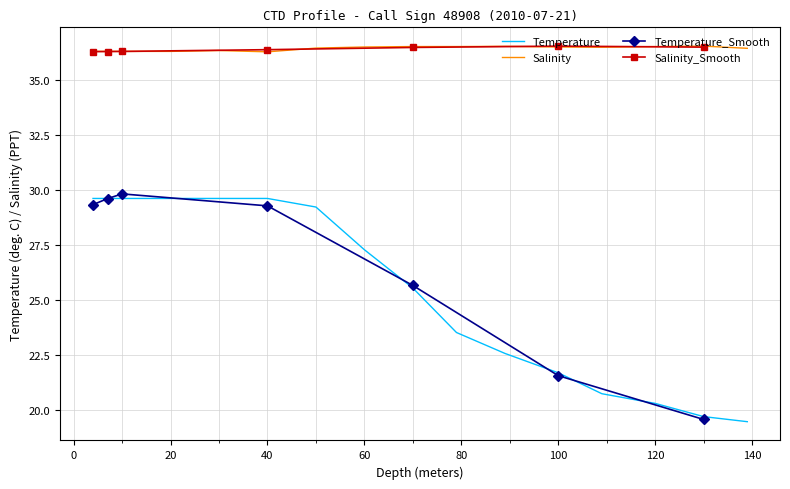

The value of Salinity at 60 is 63.4. True or false?

False